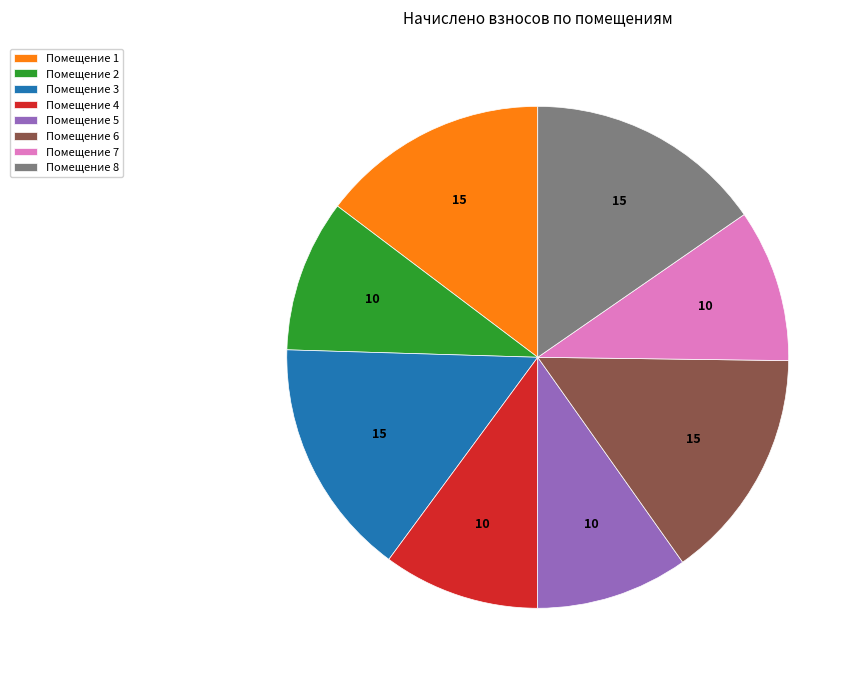

Do Помещение 7 and Помещение 2 together represent more than half of the pie?

No